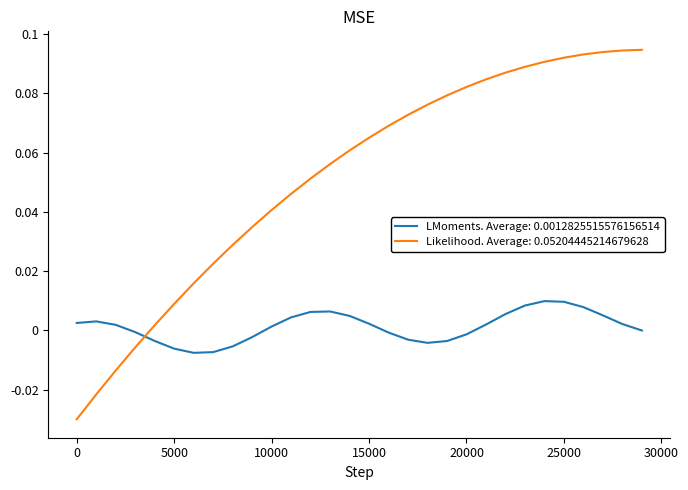

List the series in order of their peak value, highest first.

Likelihood. Average: 0.05204445214679628, LMoments. Average: 0.0012825515576156514